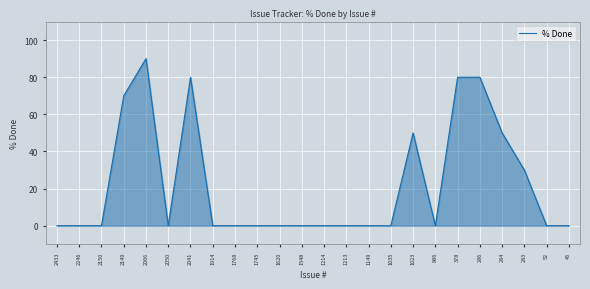

Reading left to right, list all the values displayed in this chart.

2433=0	2246=0	2150=0	2149=70	2066=90	2050=0	2041=80	1914=0	1768=0	1745=0	1620=0	1548=0	1214=0	1213=0	1149=0	1035=0	1023=50	886=0	378=80	286=80	284=50	283=30	52=0	45=0